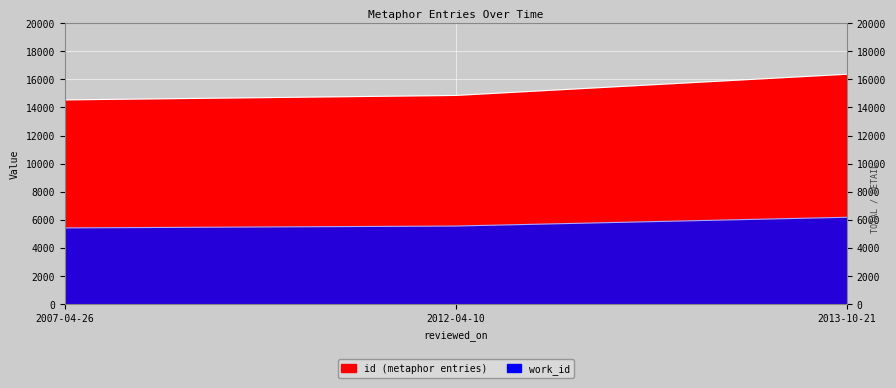

What is the average value of the work_id series?

5722